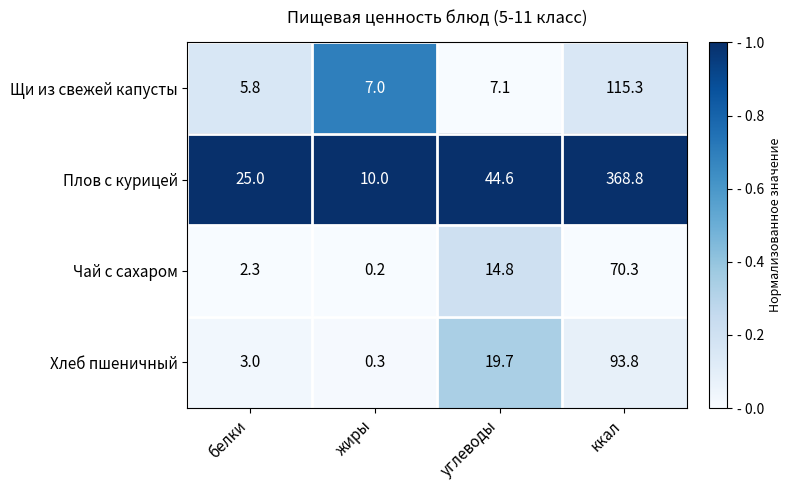

Between жиры and углеводы, which series saw the biggest shift?

Плов с курицей